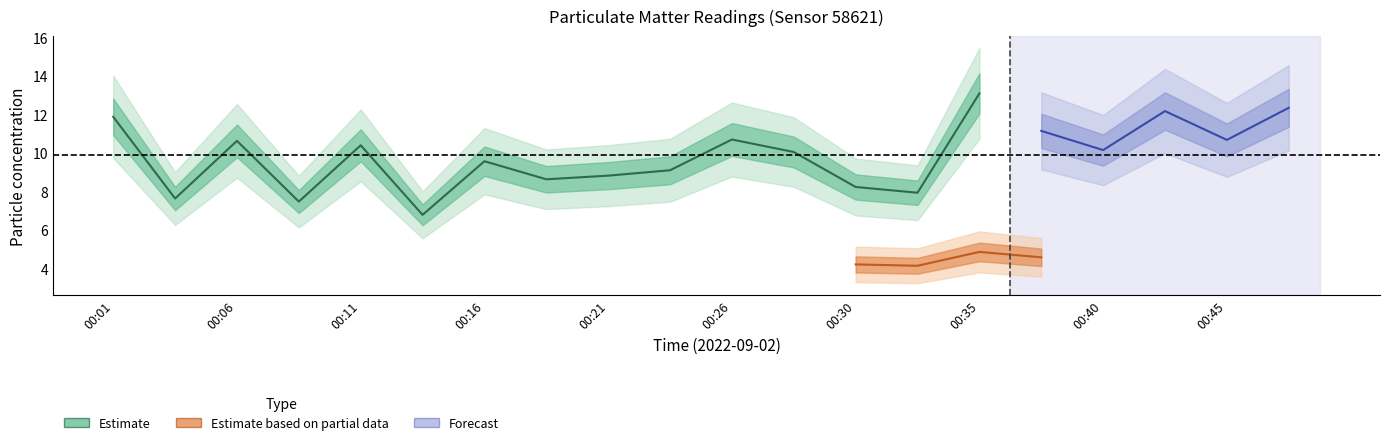

What is the greatest value displayed?

13.1